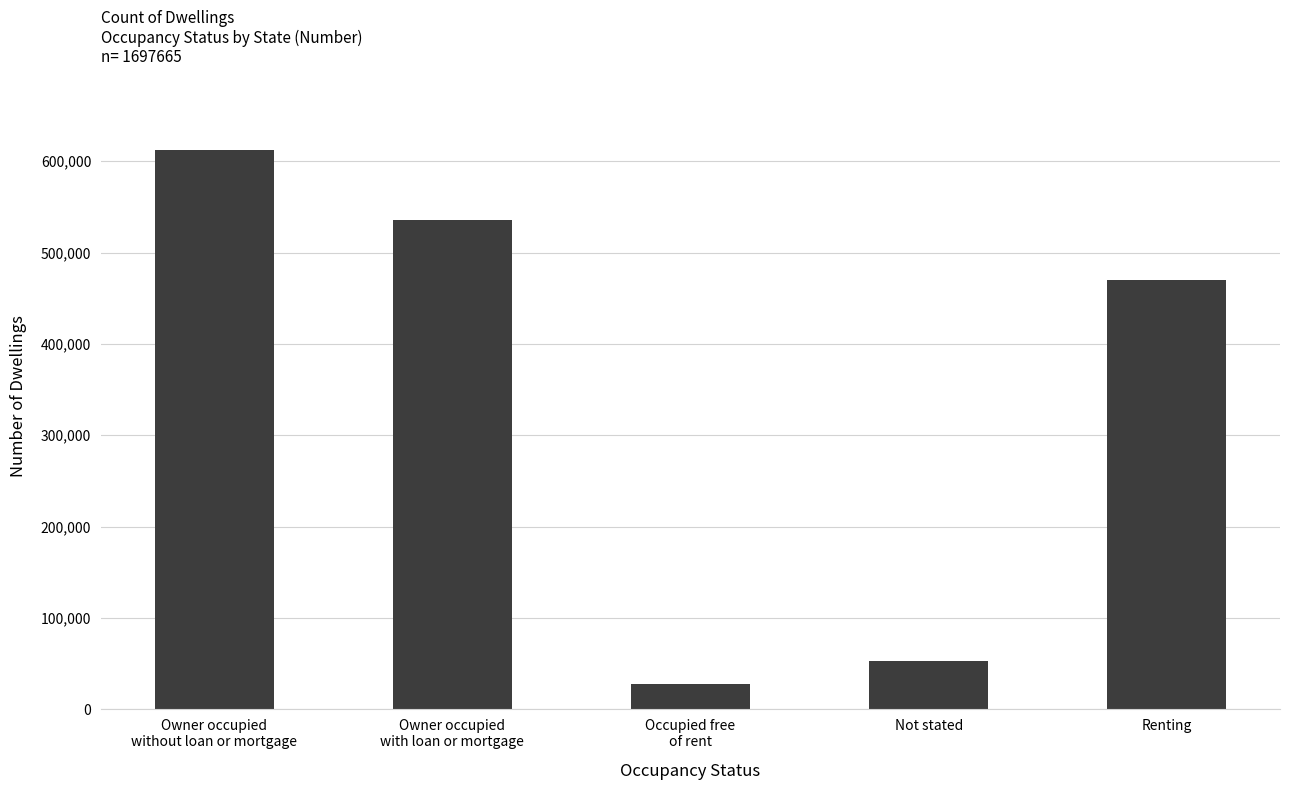

What is the ratio of the value at Not stated to the value at Occupied free
of rent?

1.9